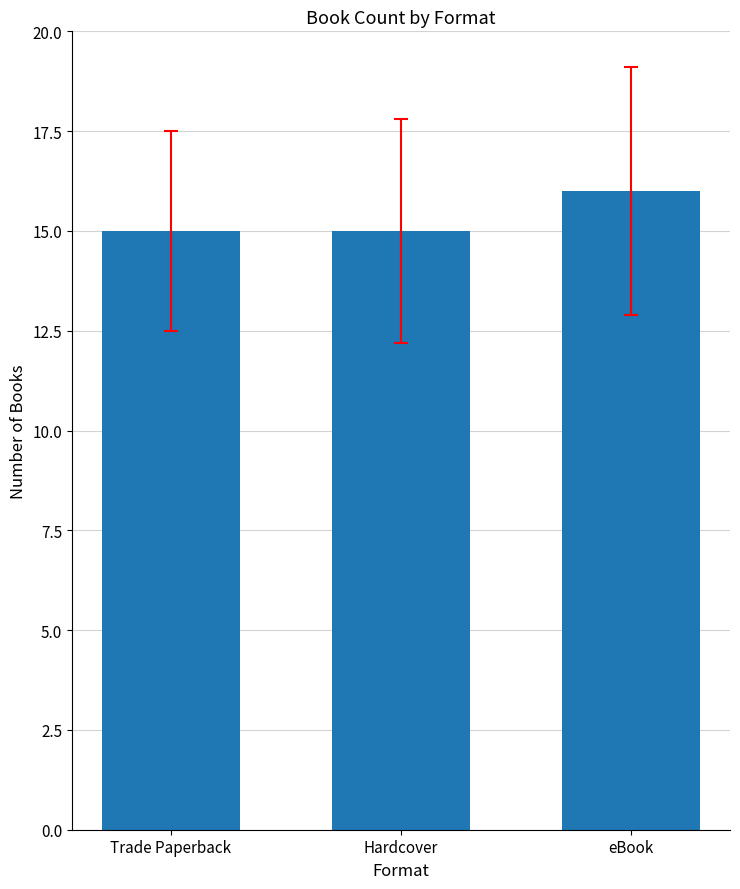

Reading left to right, list all the values displayed in this chart.

Trade Paperback=15	Hardcover=15	eBook=16